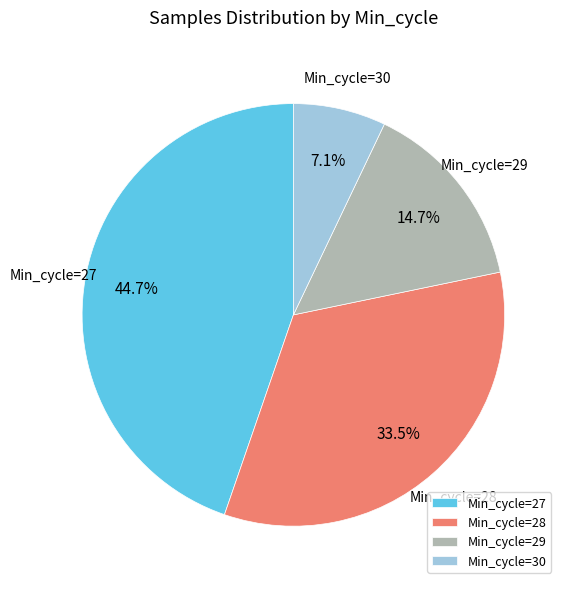

Rank the categories by value from lowest to highest.

Min_cycle=30, Min_cycle=29, Min_cycle=28, Min_cycle=27